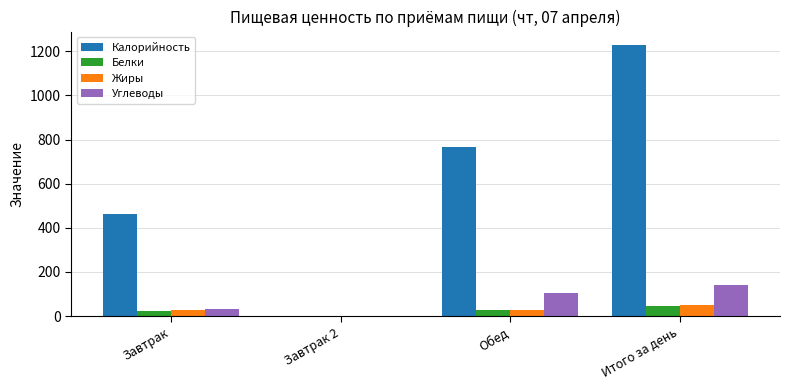

What is the sum of all Белки values?

96.0